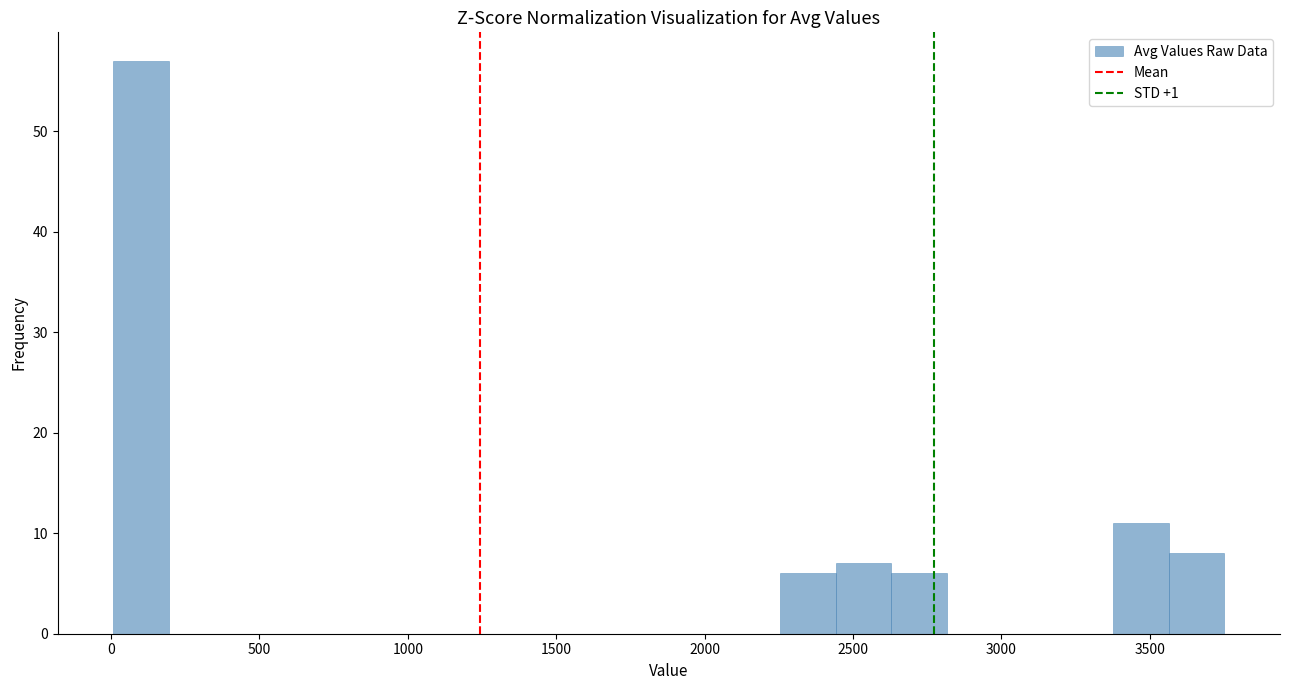

Read against the x-axis, roughly where is the centre of the tallest bar?

100